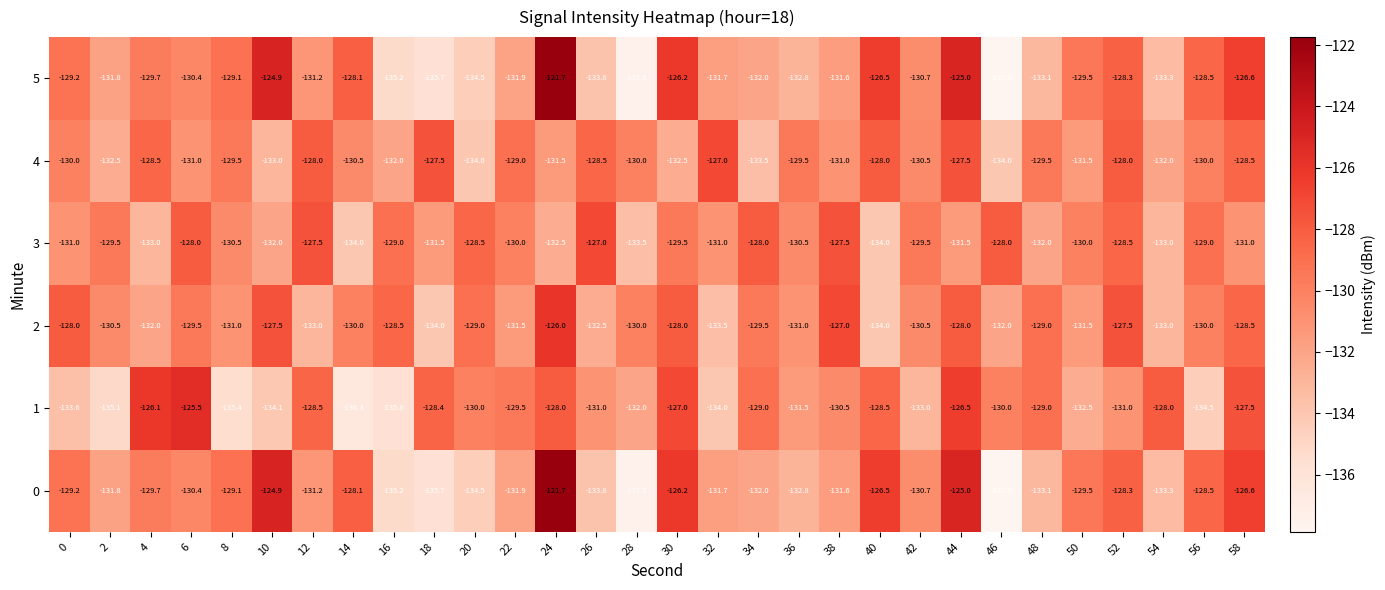

At which label is 5 closest to -129?

8